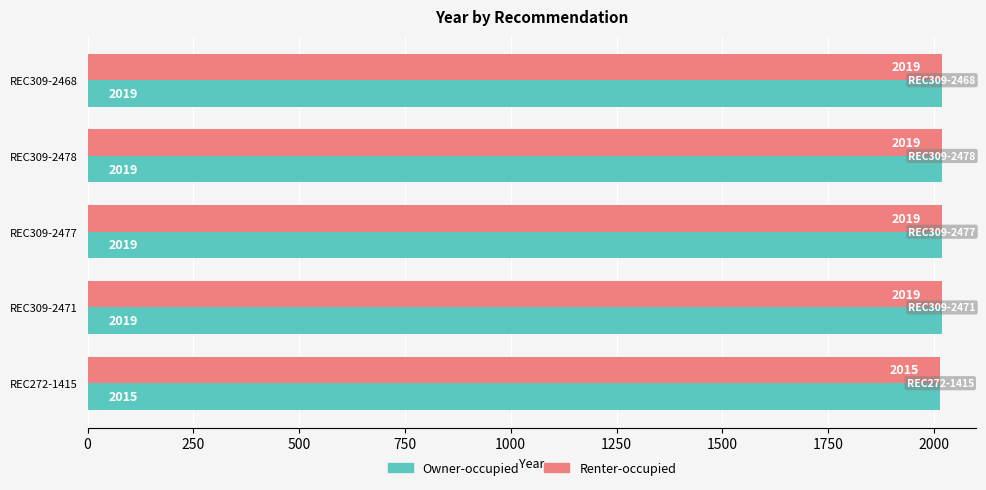

True or false: Renter-occupied has a value of 2797 at REC272-1415.

False